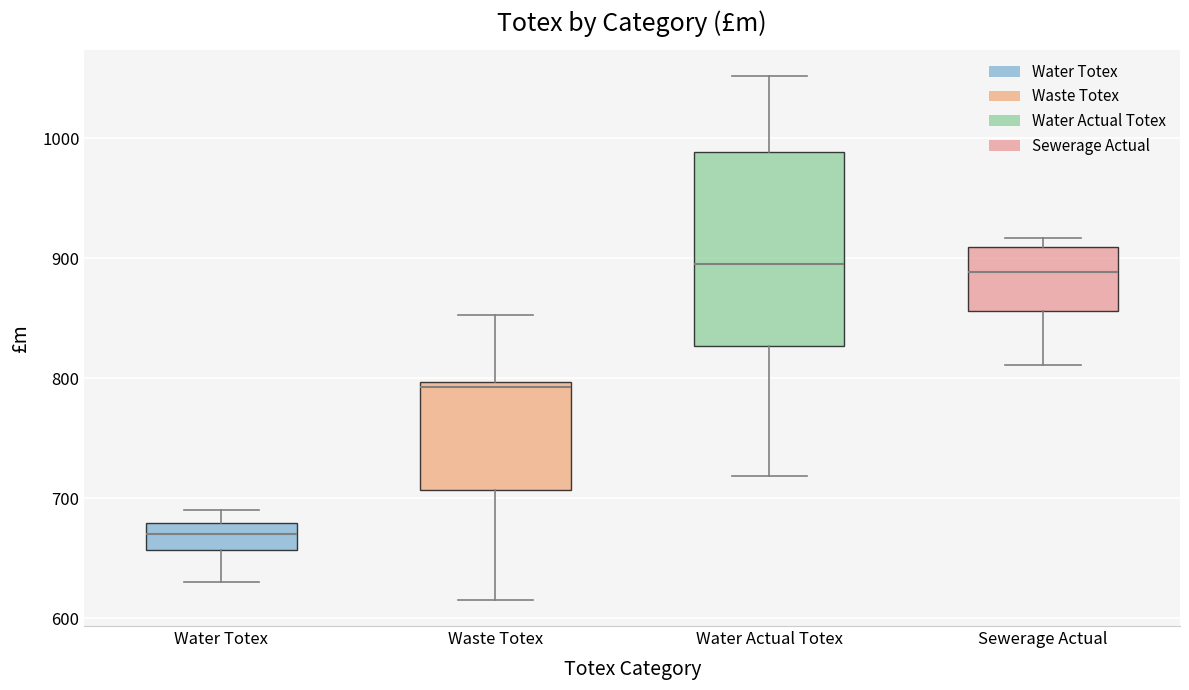

Reading left to right, read every box against the y-axis: the position of its median line, the range the box covers, and the ends of its whiskers. The values are not printed on the chart, so give them approximately, as read against the axis.

Water Totex: median 670, box 660 to 680, whiskers 630 to 690
Waste Totex: median 790, box 710 to 800, whiskers 620 to 850
Water Actual Totex: median 900, box 830 to 990, whiskers 720 to 1050
Sewerage Actual: median 890, box 860 to 910, whiskers 810 to 920